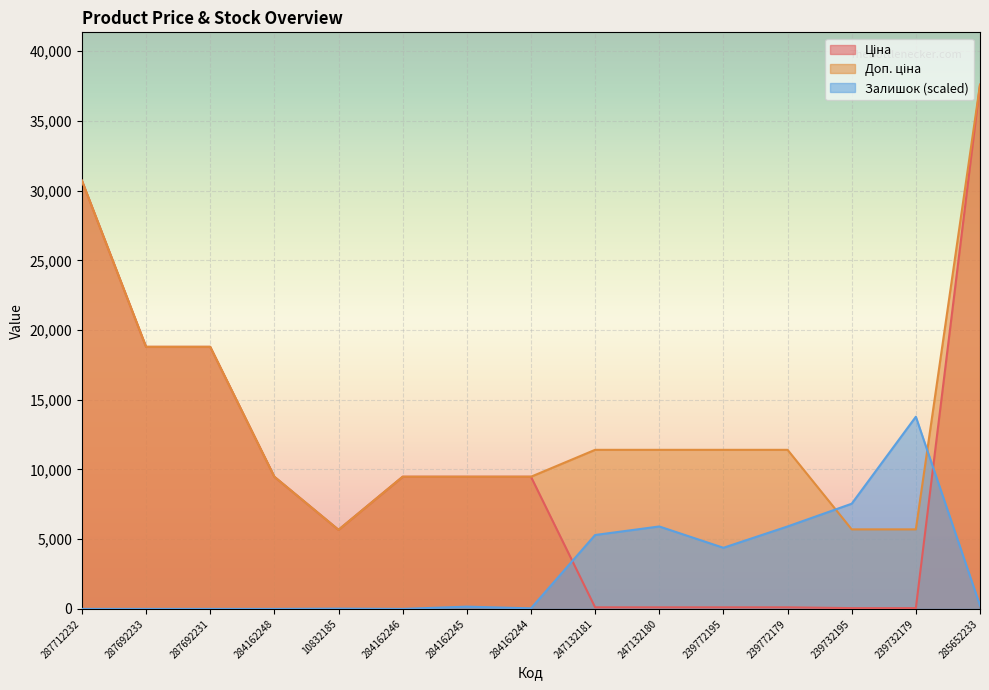

What is the label of the 5th point from the left?

10832185